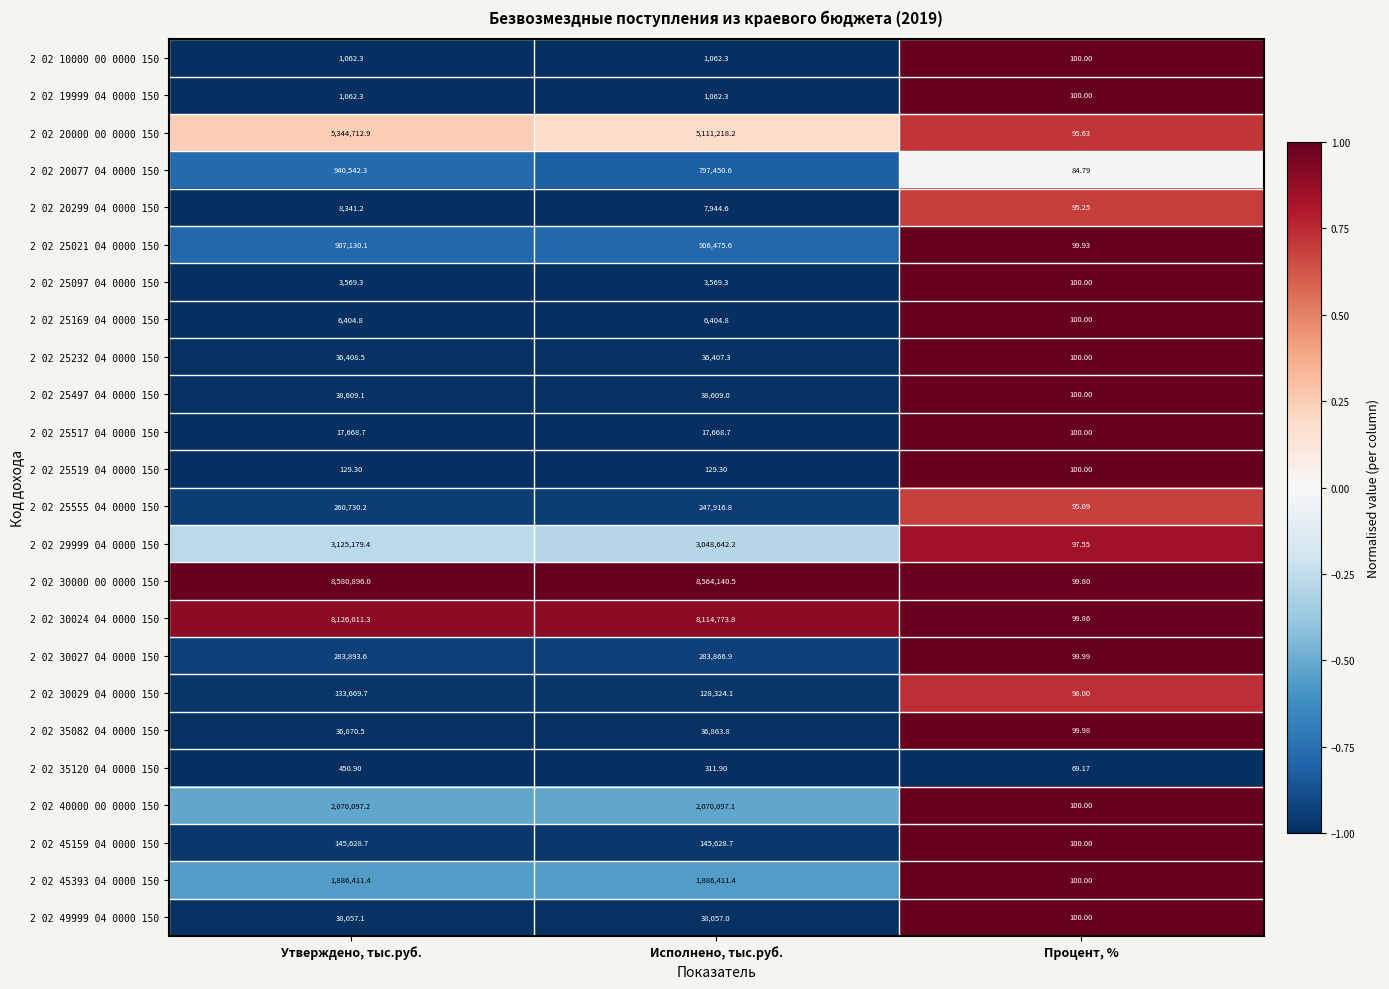

What is the total value across all series at Процент, %?

2333.0